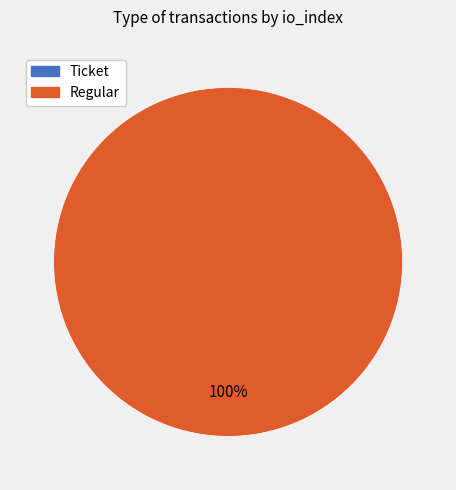

Which category has the biggest portion of the pie?

Regular